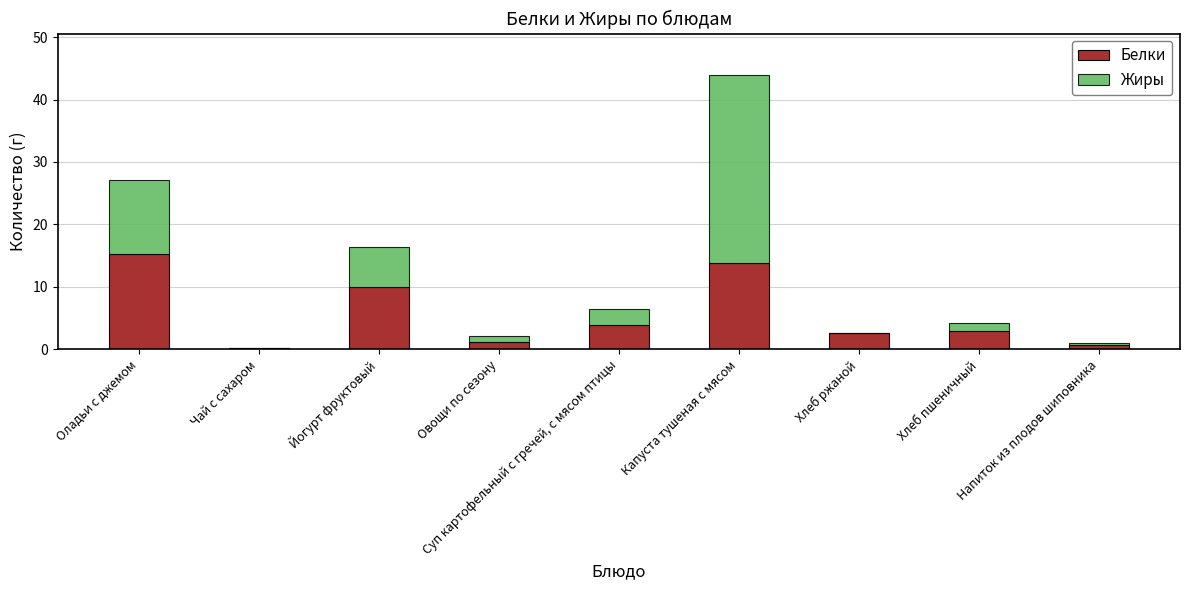

What are all the series names shown in the legend?

Белки, Жиры